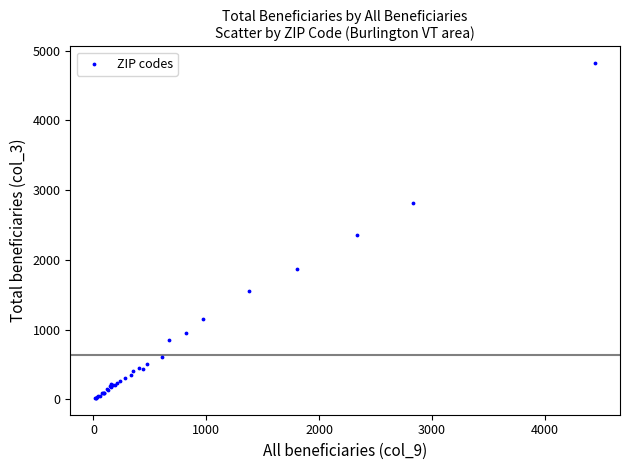

What Y value in the scatter plot is closest to 2420?

2355